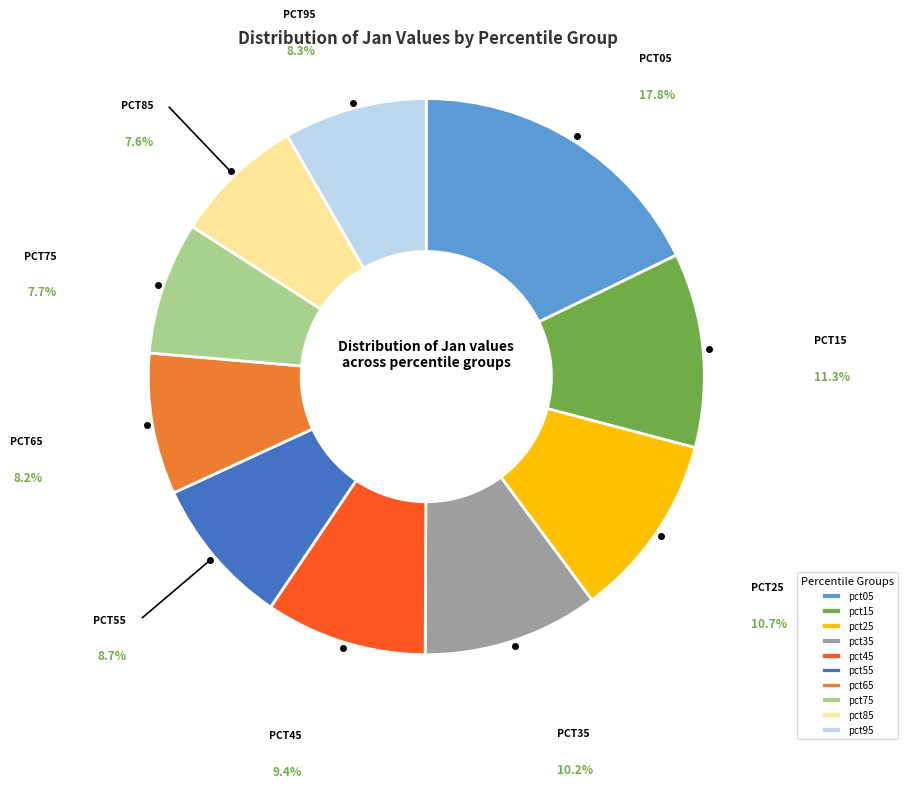

Does any single category account for the majority?

No